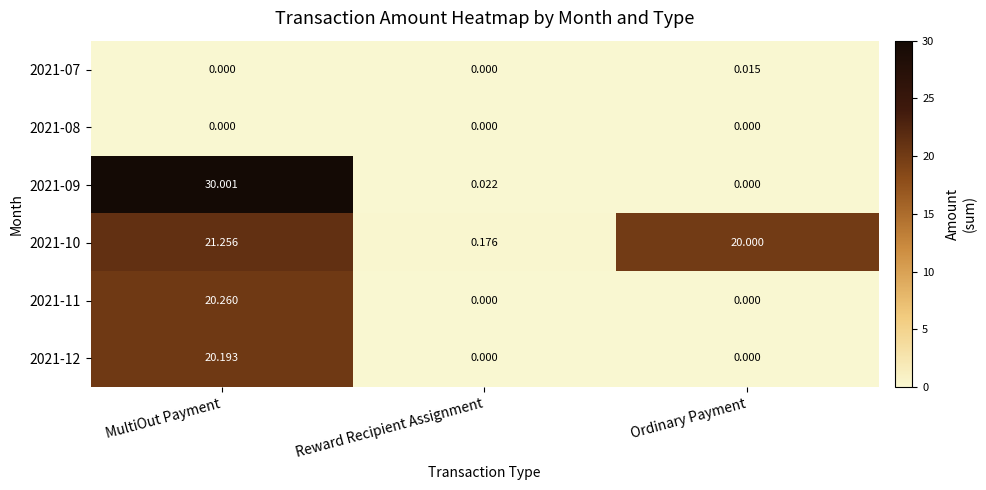

Is the value of 2021-12 at MultiOut Payment greater than the value of 2021-07 at MultiOut Payment?

Yes